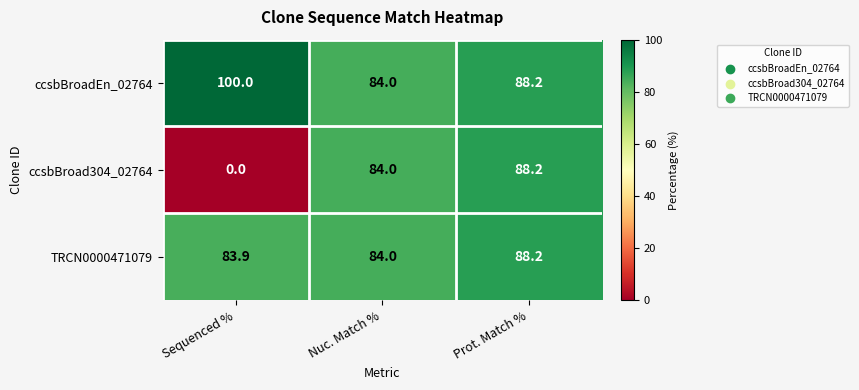

What is the lowest value of the TRCN0000471079 series?

83.9